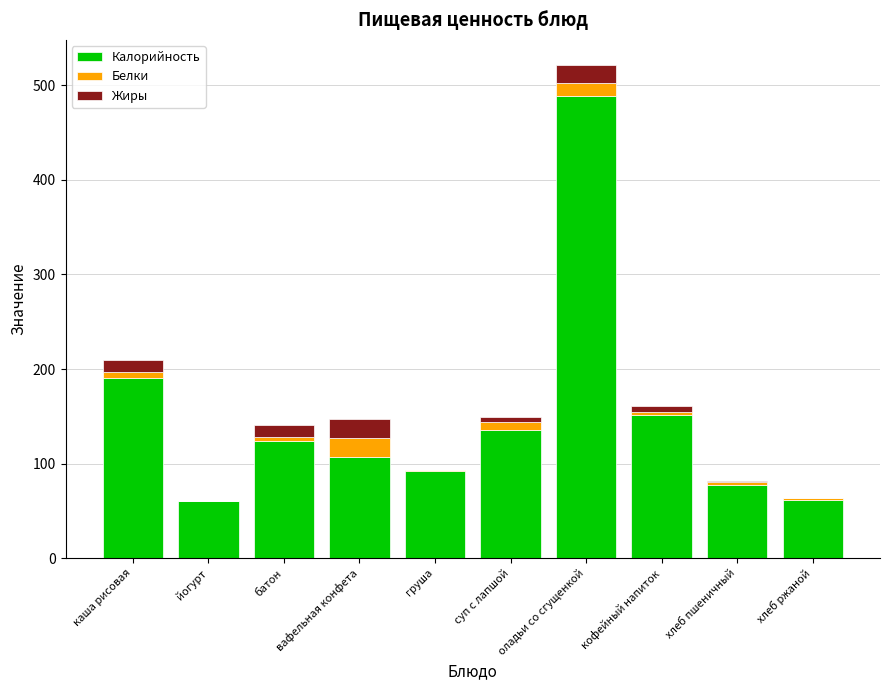

At which label is Калорийность closest to 274?

каша рисовая